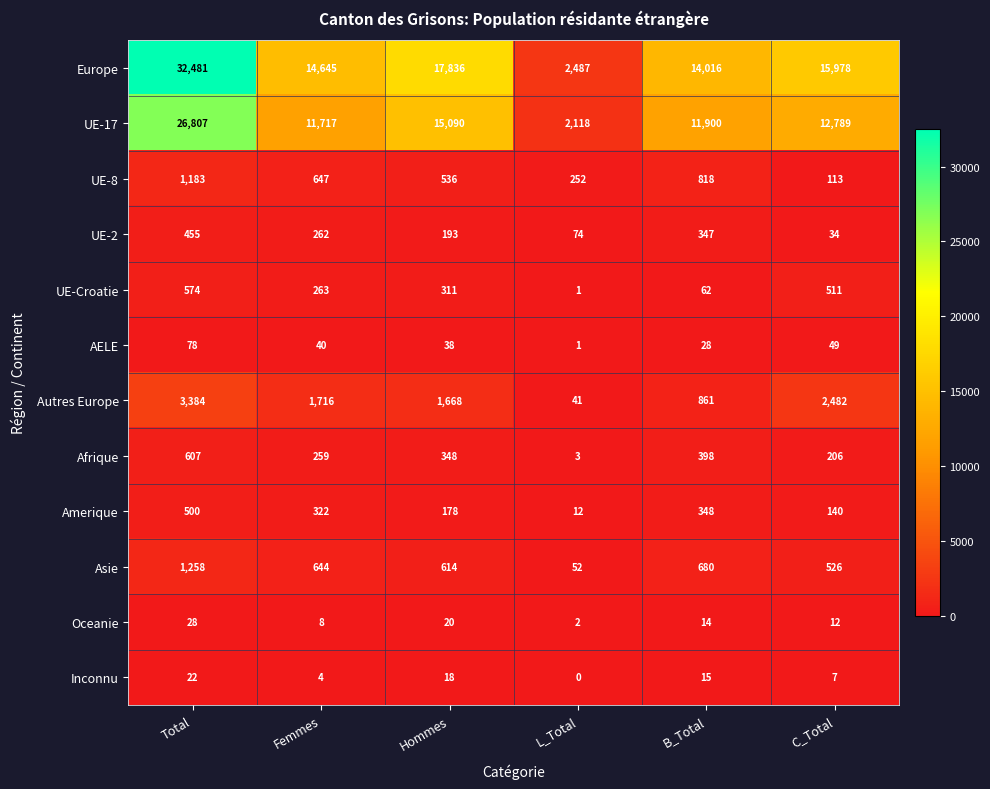

The value of AELE at C_Total is 31. True or false?

False